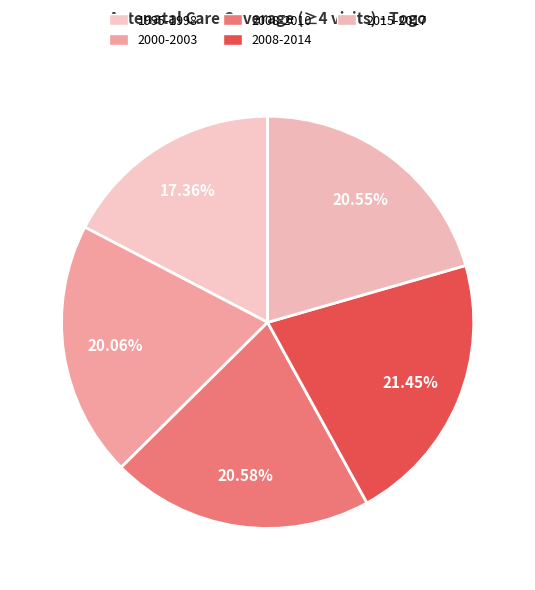

How many segments does this pie chart have?

5